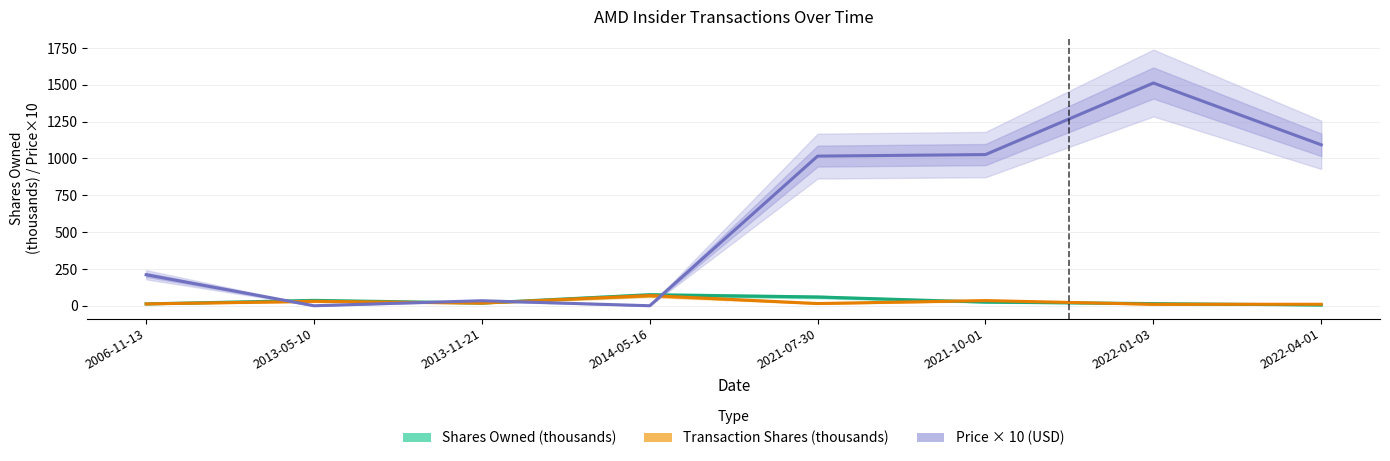

Between 2013-05-10 and 2021-07-30, which series saw the biggest shift?

Price × 10 (USD)